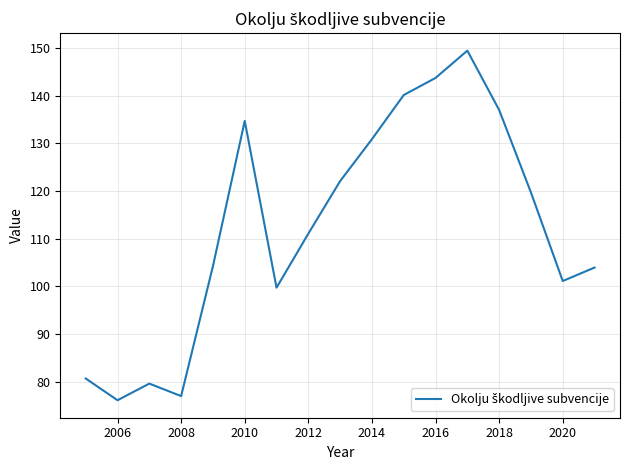

What is the average value?

112.4